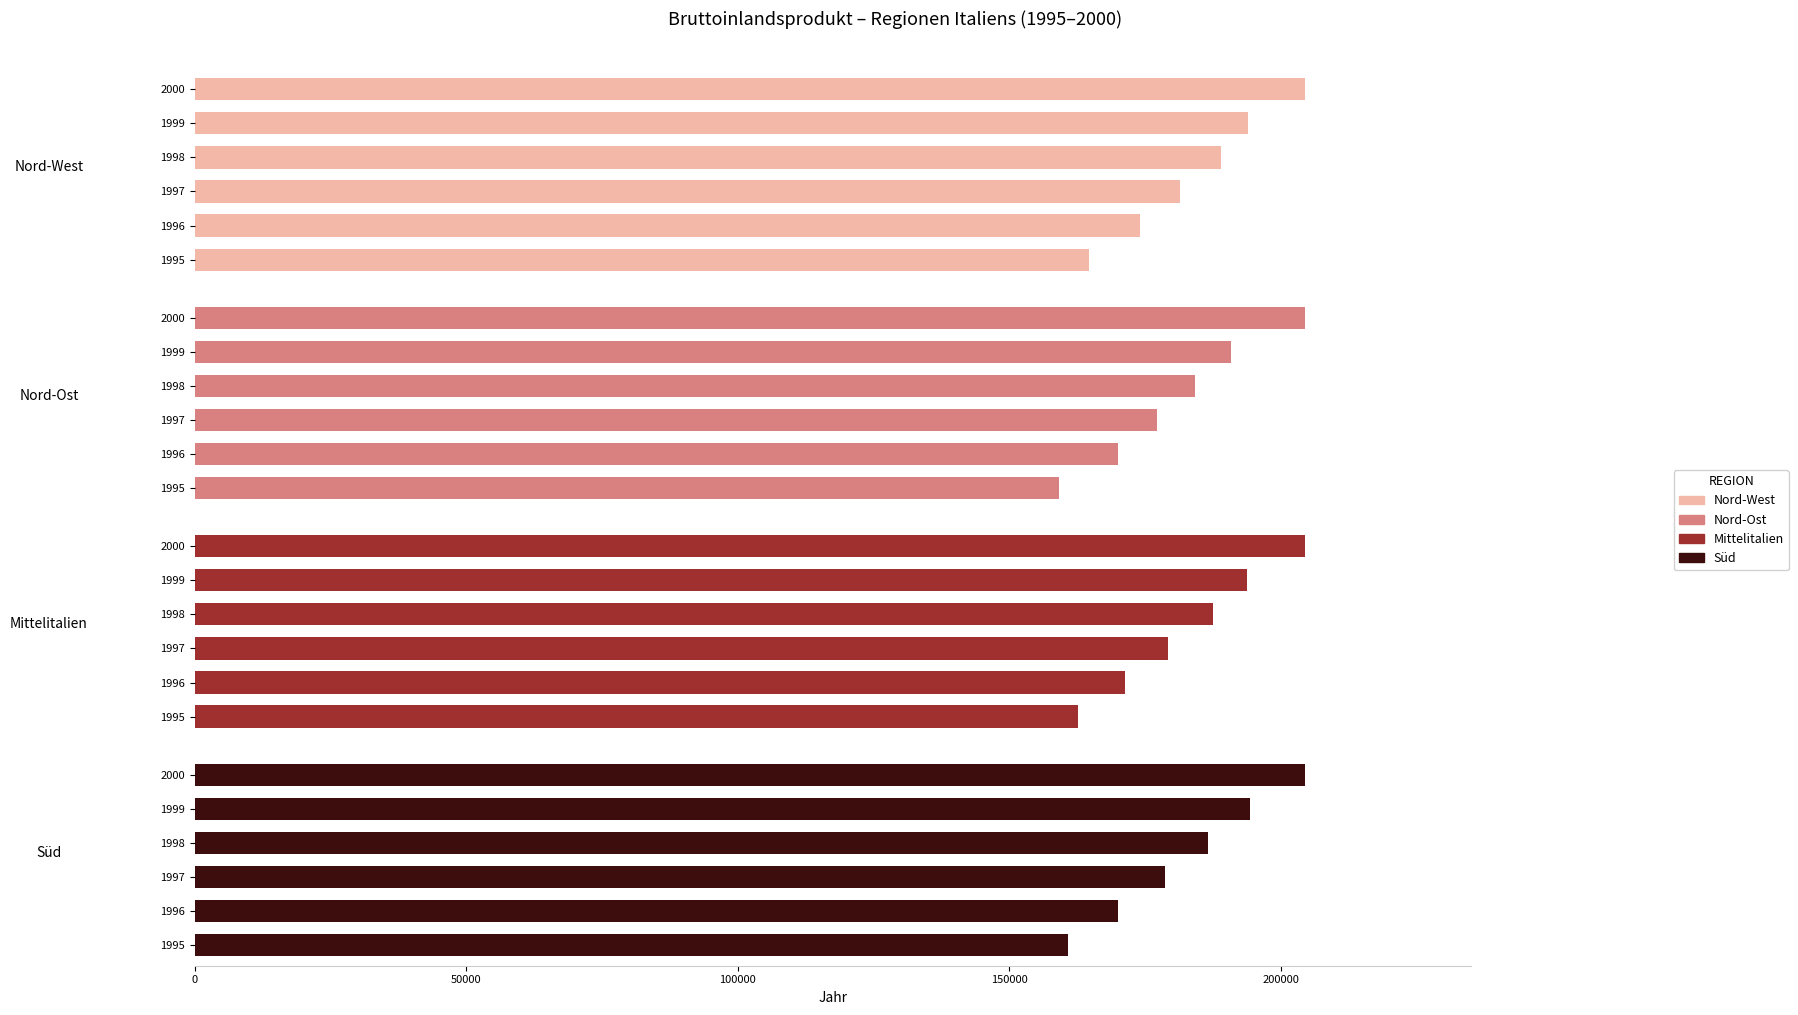

Is the value of Süd at 1996 greater than the value of Nord-Ost at 1995?

No